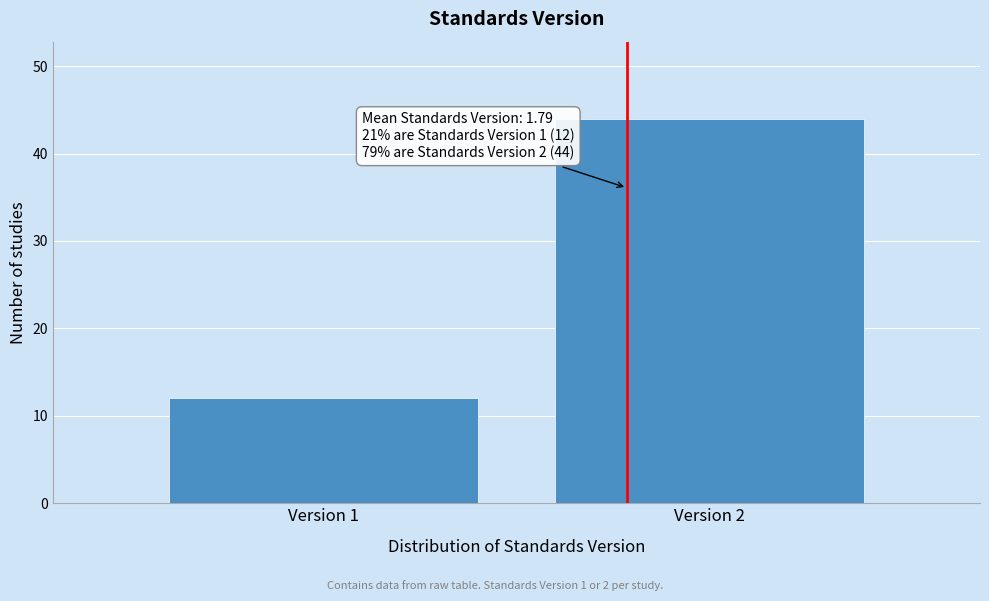

Reading left to right, extract all data points from this chart.

12	44